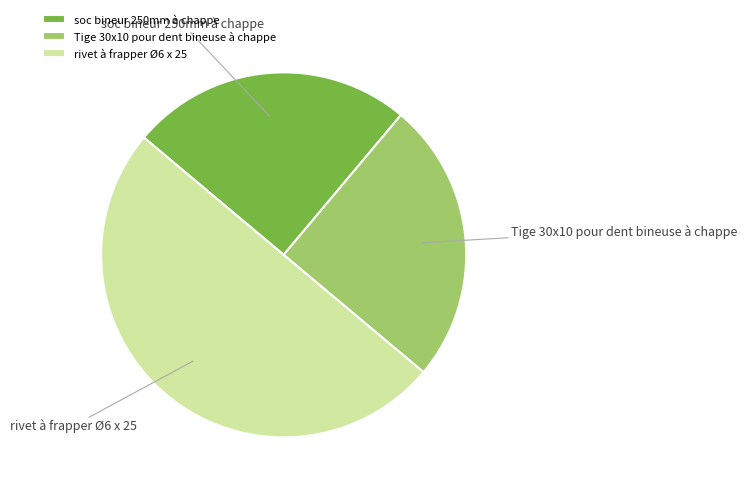

What is the largest slice in the pie chart?

rivet à frapper Ø6 x 25